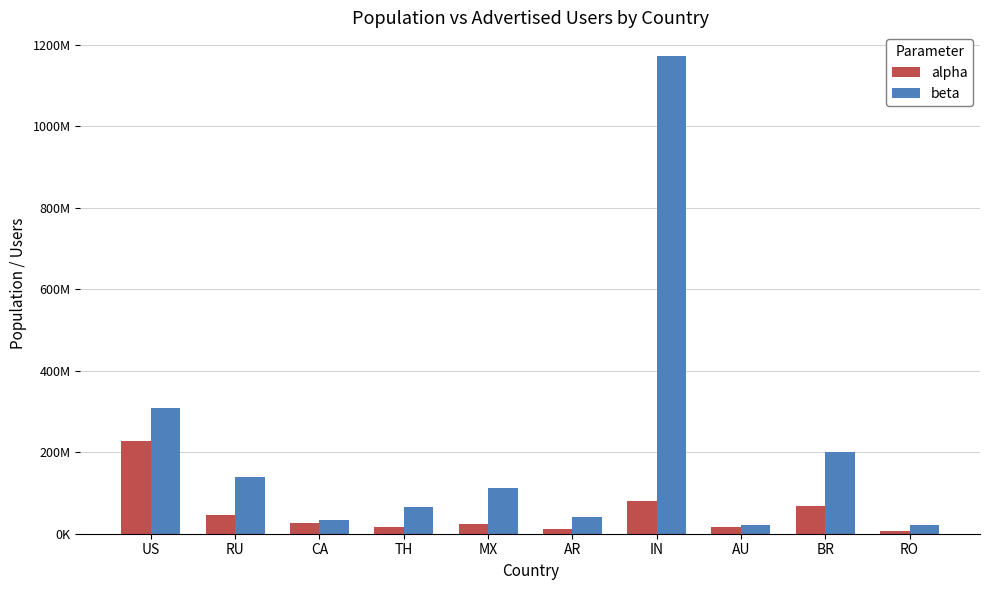

Is it true that beta equals 41053643 at AR?

True